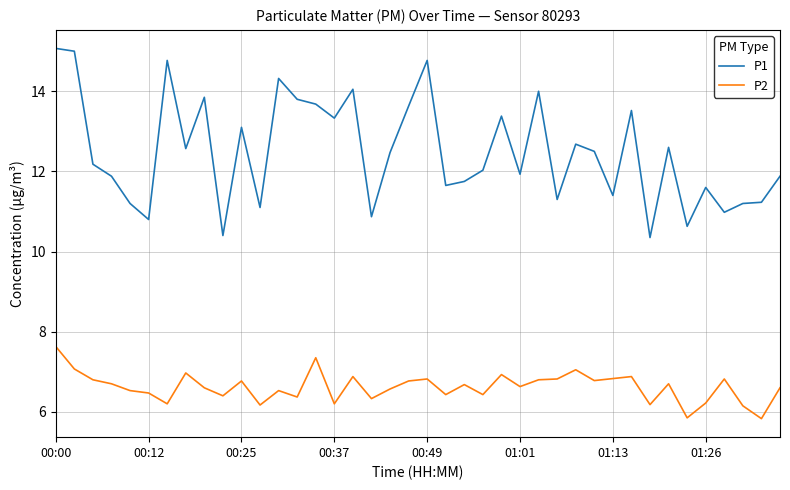

True or false: P1 and P2 intersect in this chart.

False